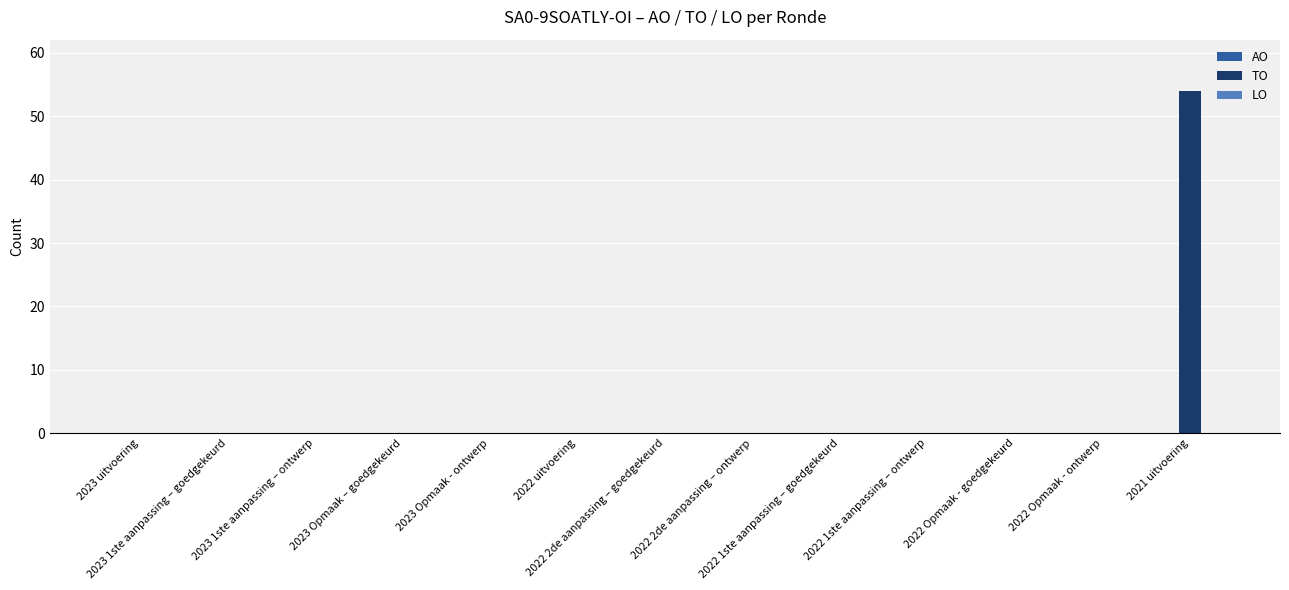

What is the greatest value displayed?

54